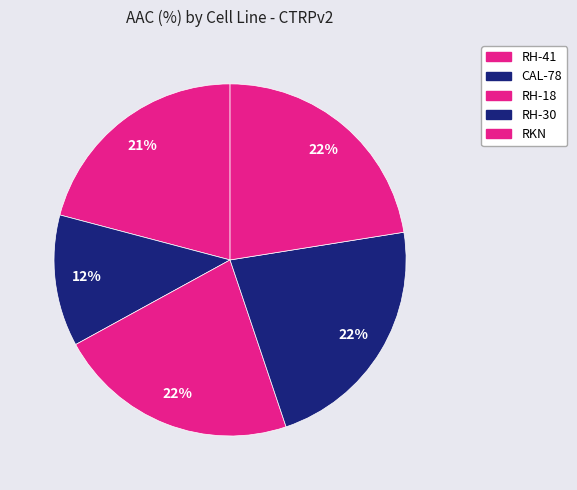

To the nearest percent, what portion does RH-30 represent?

22%